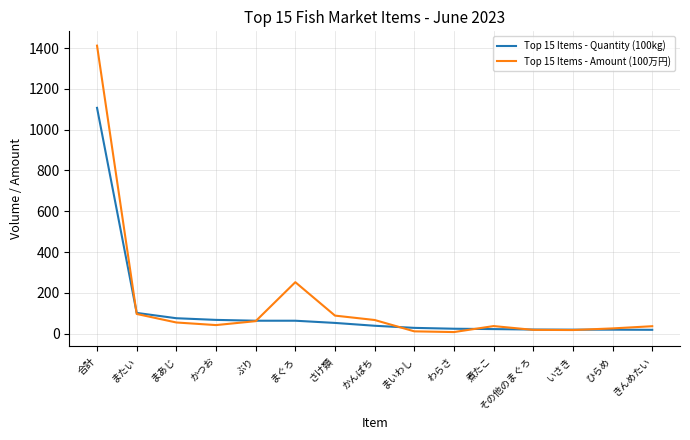

Is it true that Top 15 Items - Quantity (100kg) equals 64.1 at まぐろ?

True